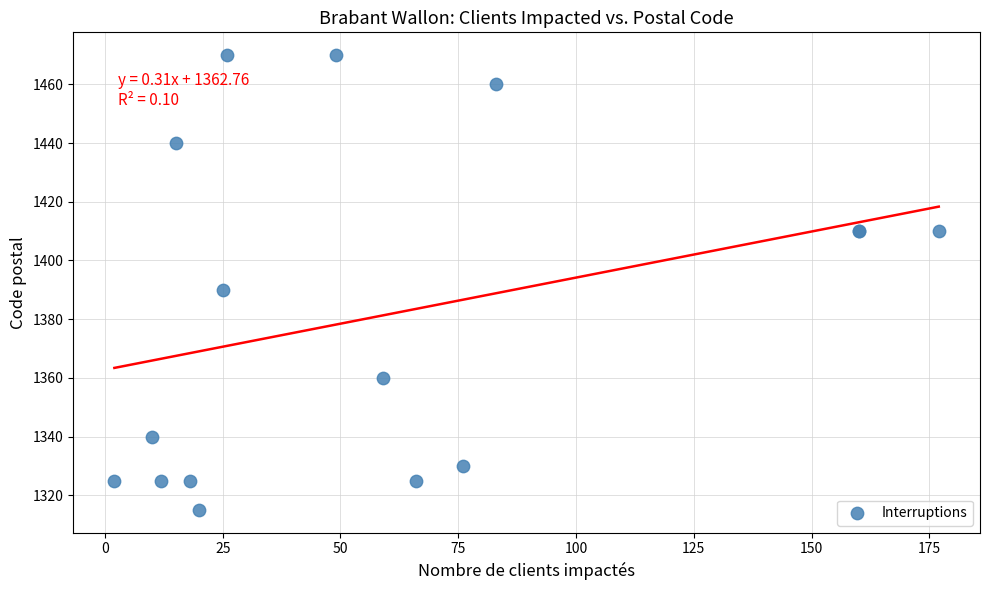

What Y value in the scatter plot is closest to 1392?

1390